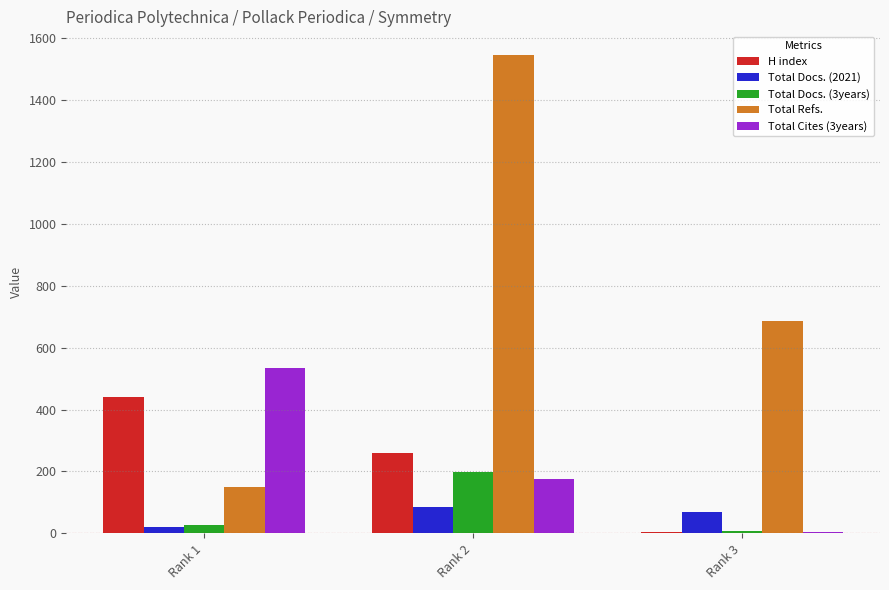

Which category has the highest value across all series?

Rank 2